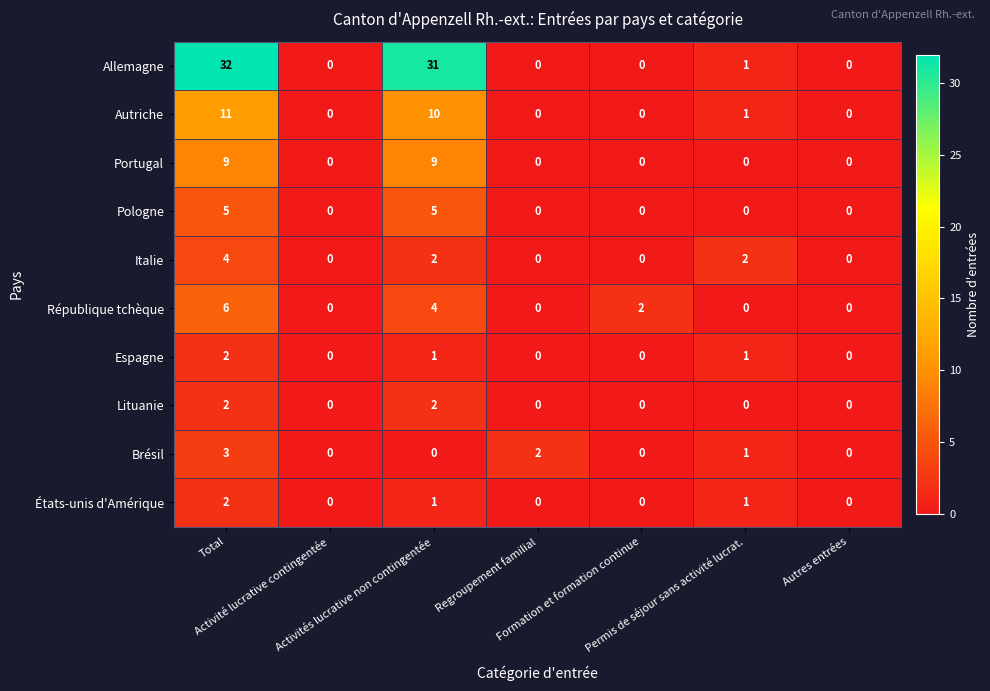

Which series has the widest spread of values?

Allemagne